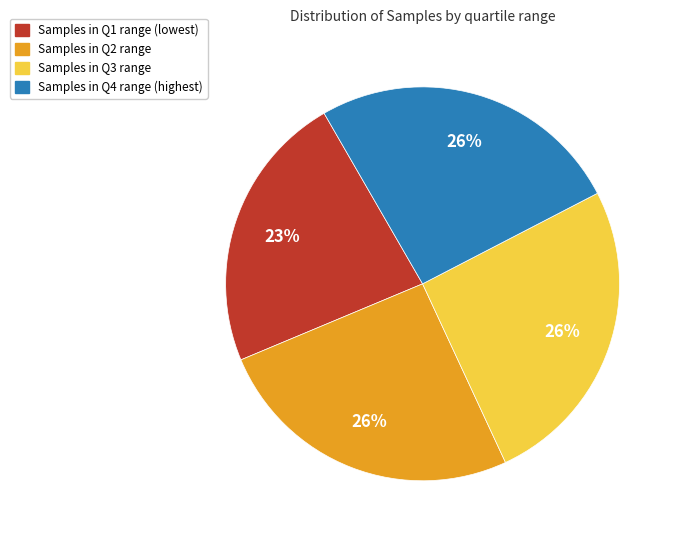

To the nearest percent, what is the difference between the largest and smallest slice percentages?

3%